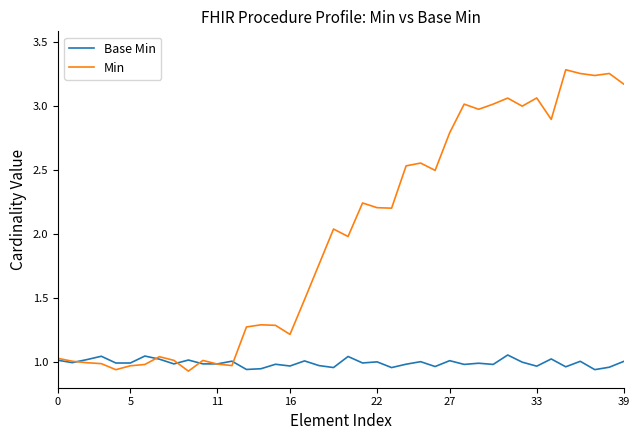

Rank the series by their average value, from highest to lowest.

Min, Base Min